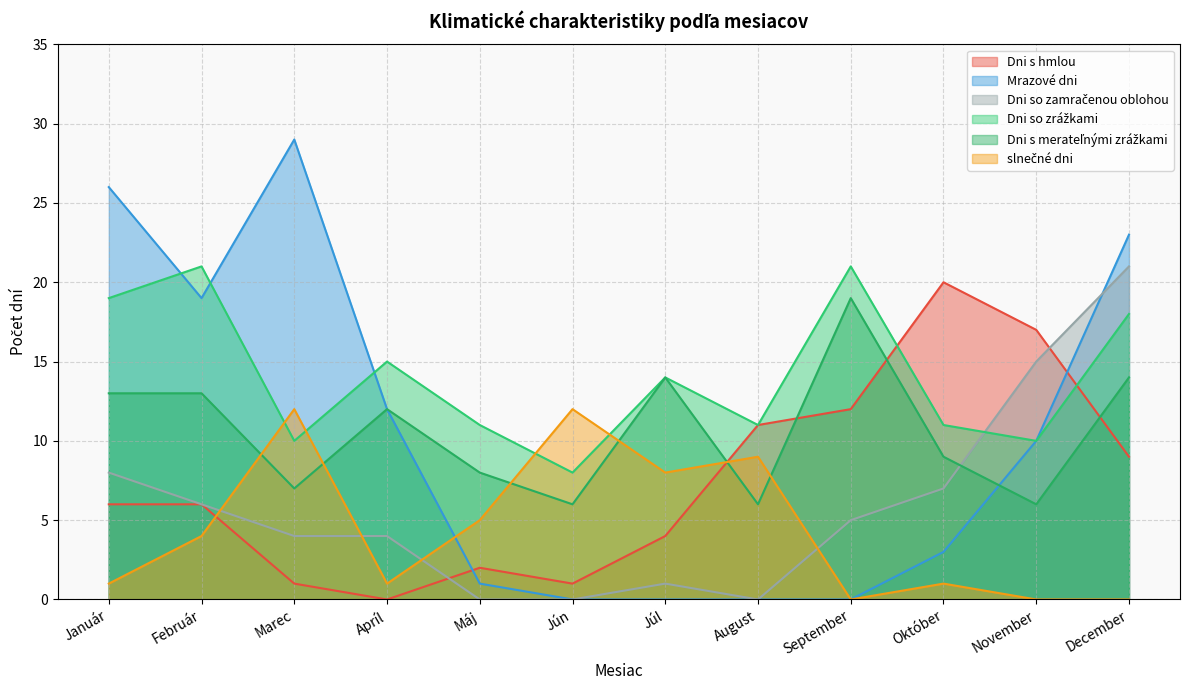

True or false: Dni so zrážkami has a value of 19 at Január.

True